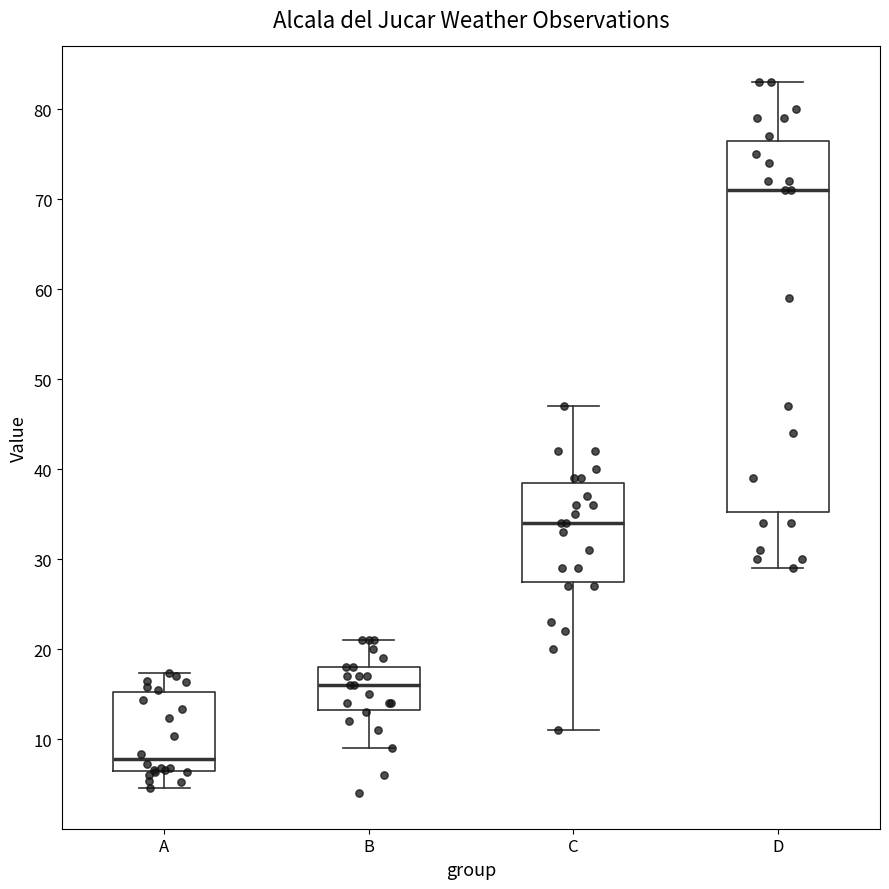

Reading left to right, read every box against the y-axis: the position of its median line, the range the box covers, and the ends of its whiskers. The values are not printed on the chart, so give them approximately, as read against the axis.

A: median 8, box 6 to 15, whiskers 5 to 17
B: median 16, box 13 to 18, whiskers 9 to 21
C: median 34, box 28 to 39, whiskers 11 to 47
D: median 71, box 35 to 77, whiskers 29 to 83